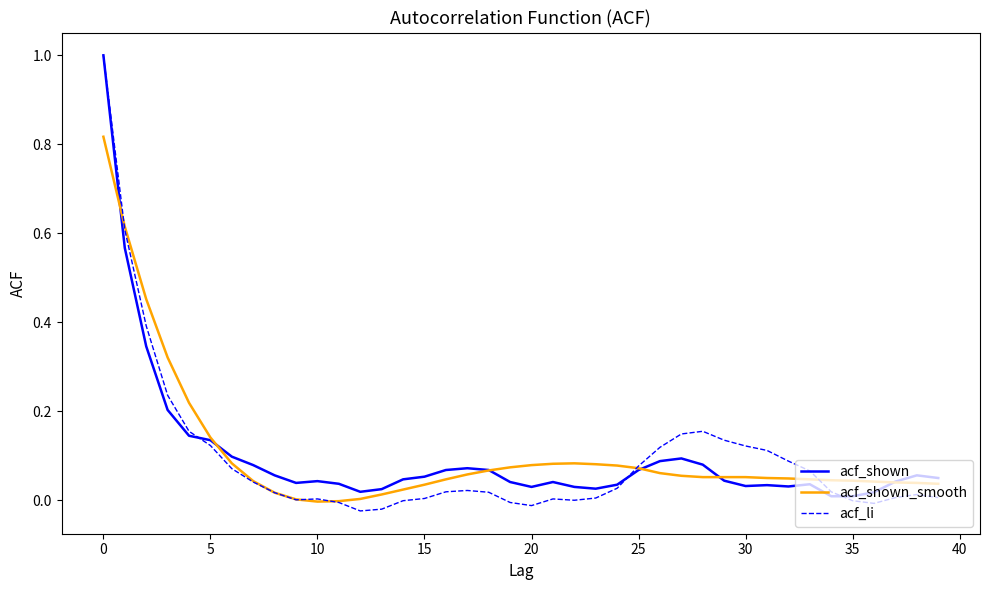

Which series has the largest range (max minus min)?

acf_li